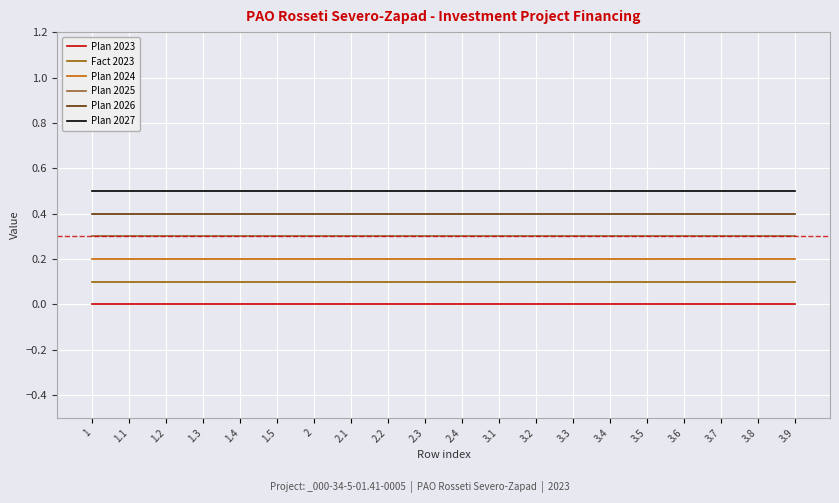

What is the difference between the highest and lowest values at 1.1?

0.5